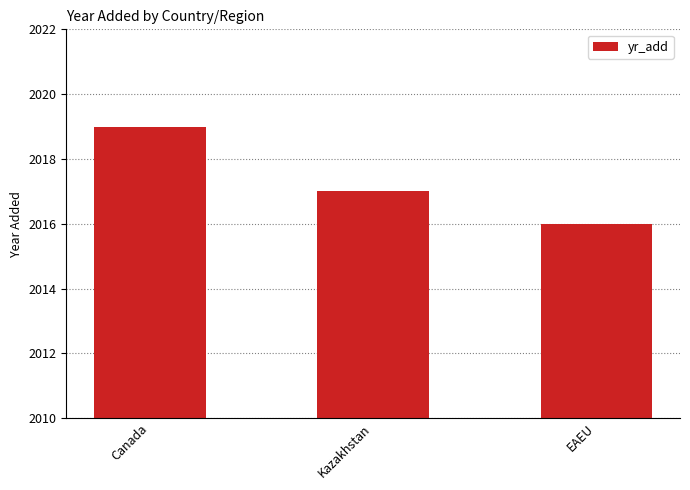

How many values are between 2016 and 2019?

3